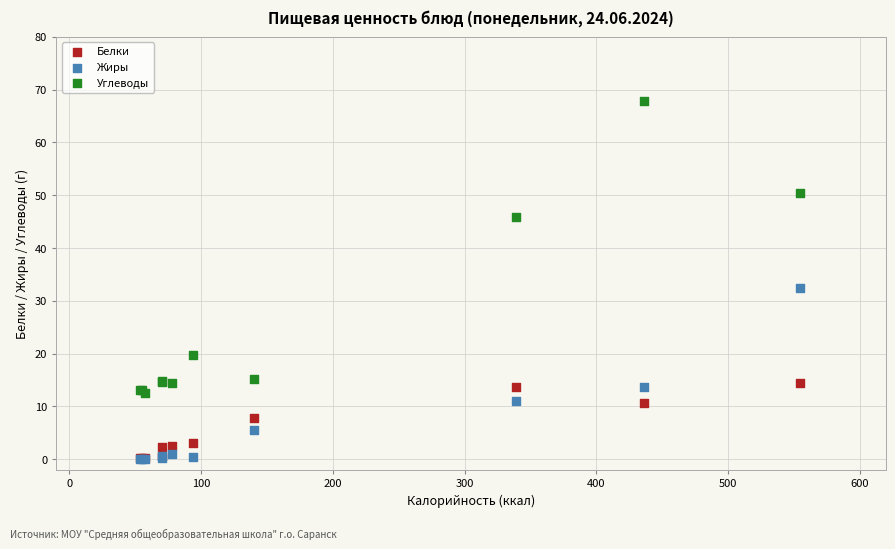

In the Углеводы series, what Y value is closest to 40?

45.9